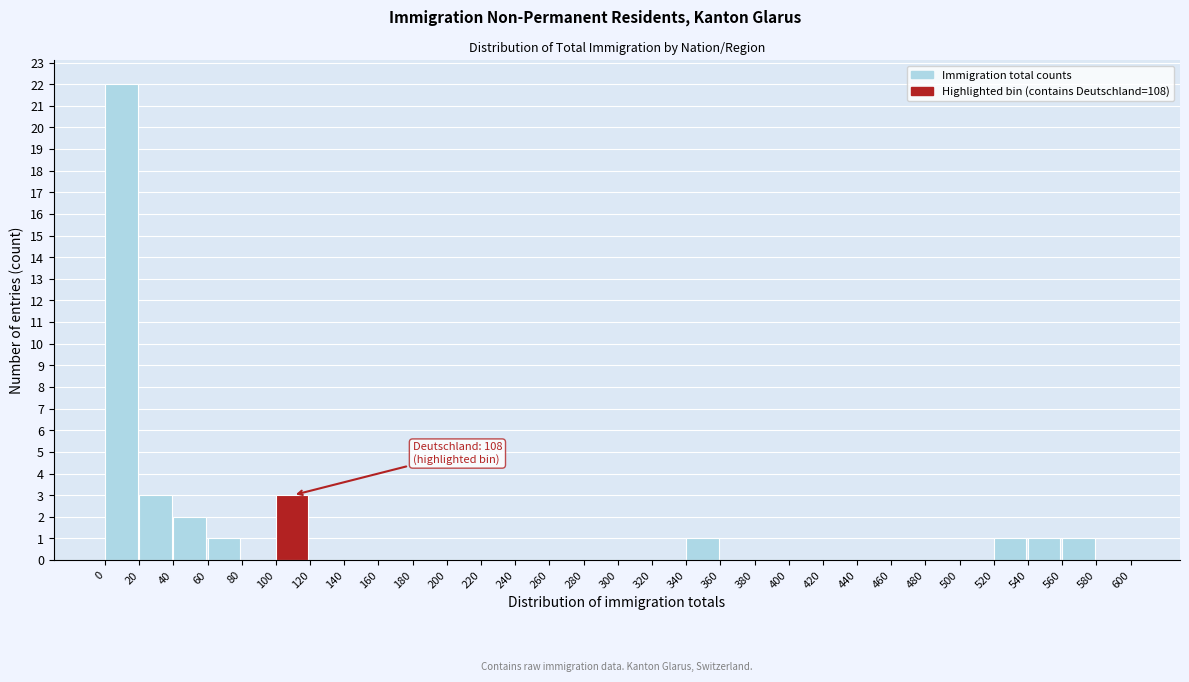

Over which range of the x-axis is the bar tallest?

0 to 20